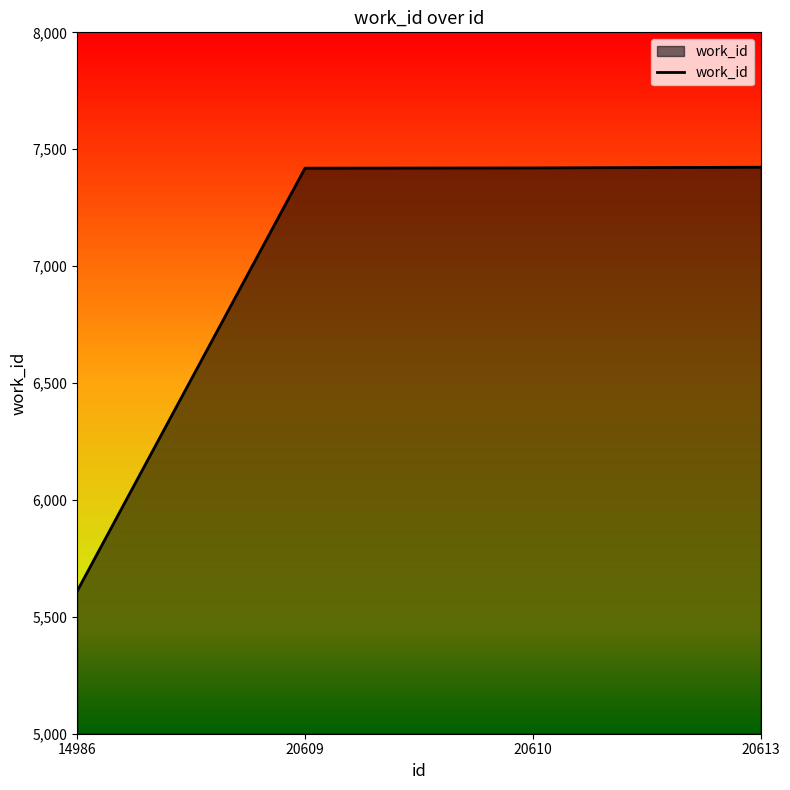

True or false: there are more than 1 points higher than both neighbors.

False